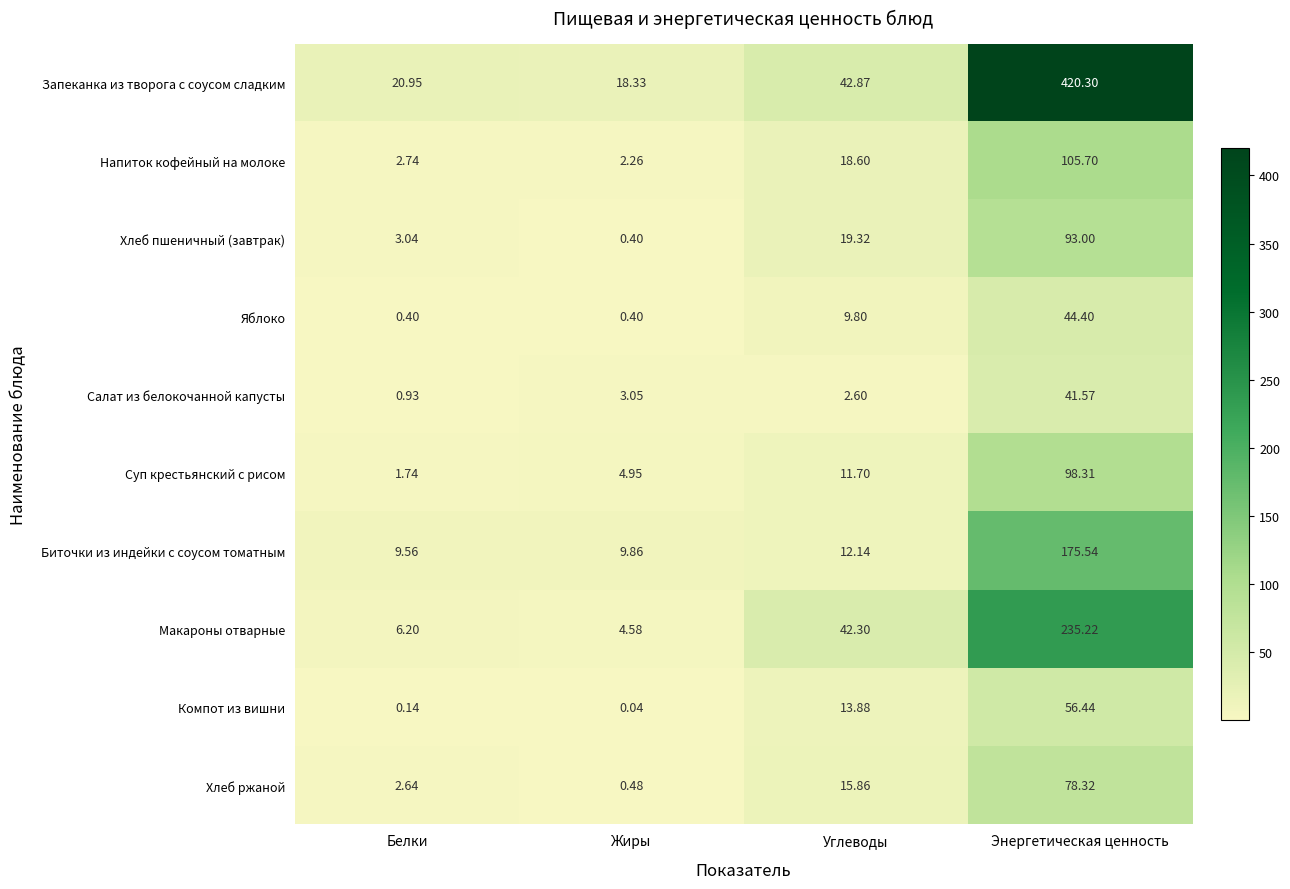

Where is Напиток кофейный на молоке nearest to the value 53?

Углеводы